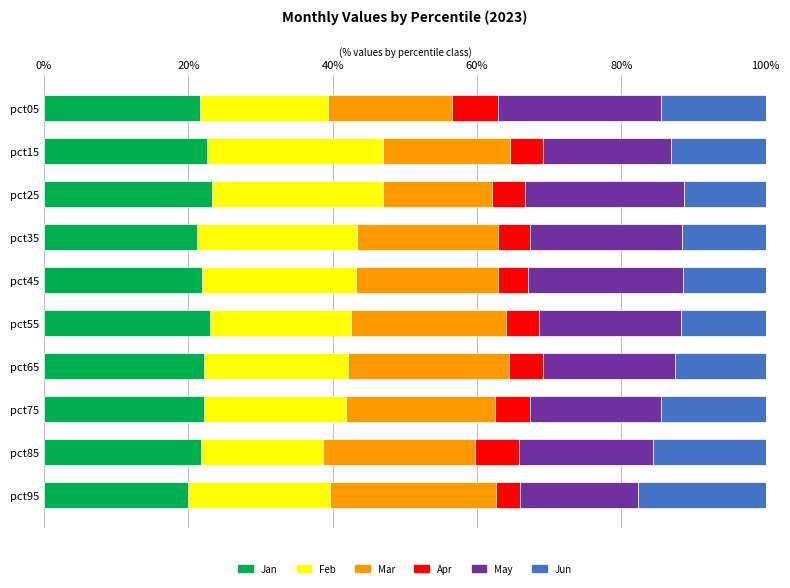

The Jan series shows 21.1 at pct35. True or false?

True